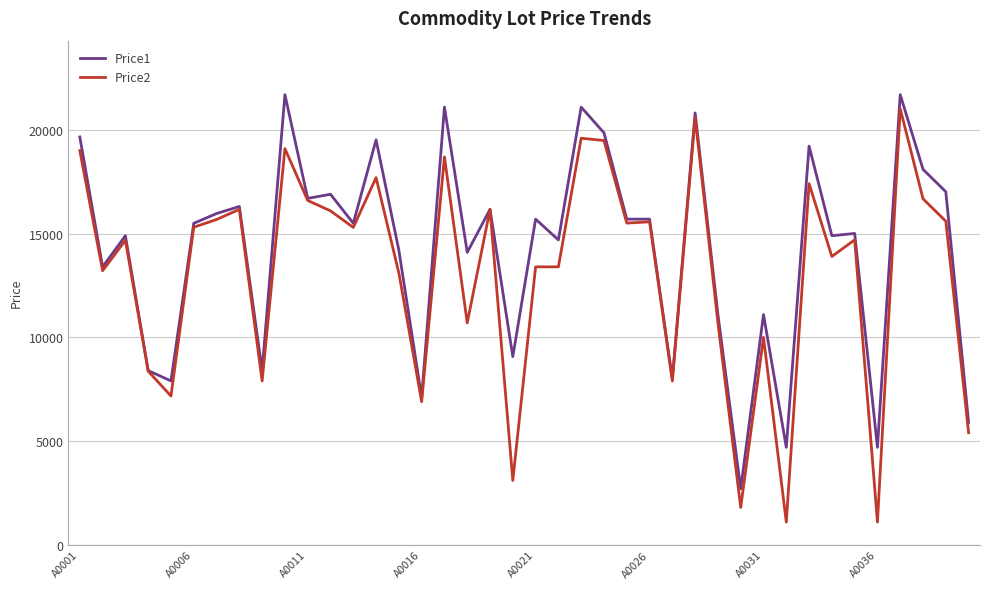

How many categories are shown in the chart?

40